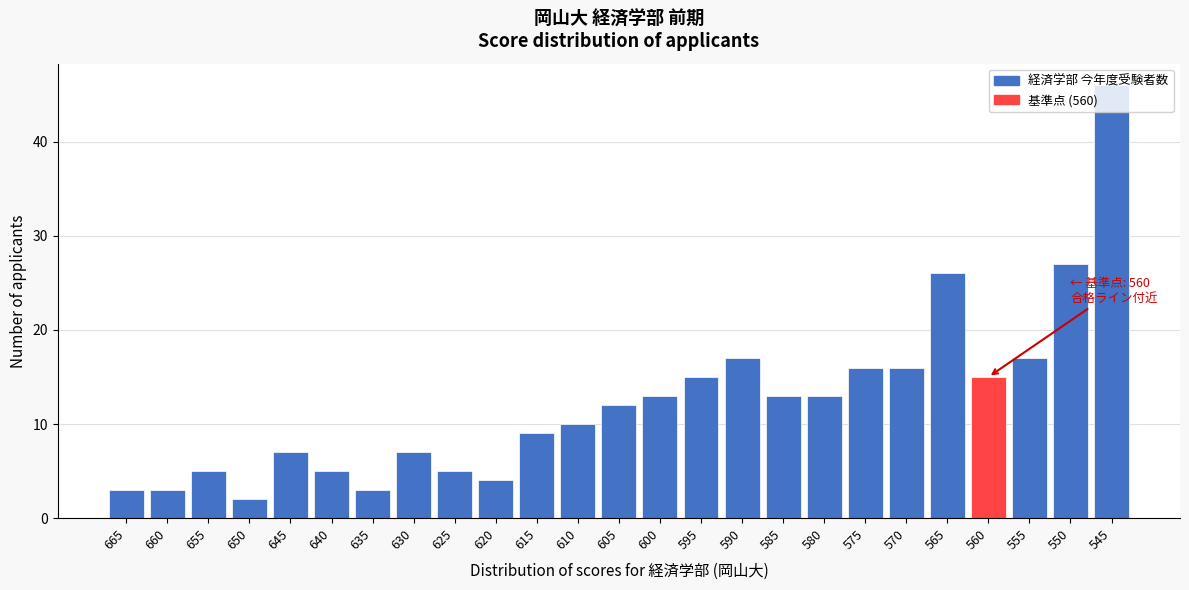

What is the difference between the values at 575 and 620?

12